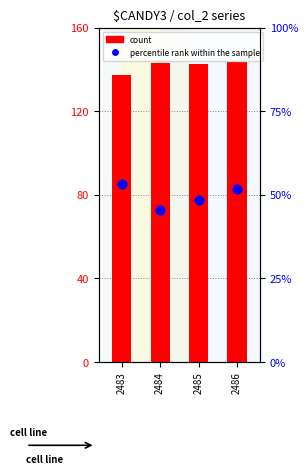

What are all the series names shown in the legend?

count, percentile rank within the sample